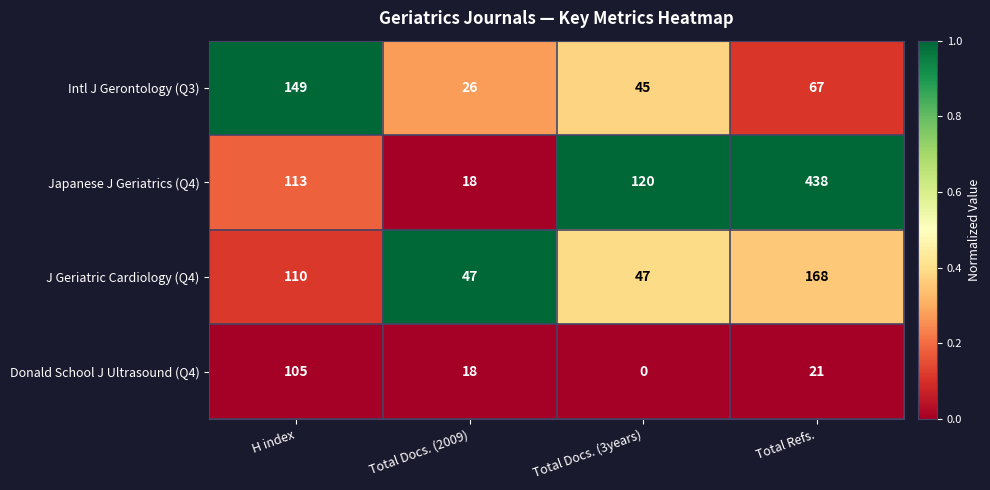

What is the maximum value shown in the chart?

438